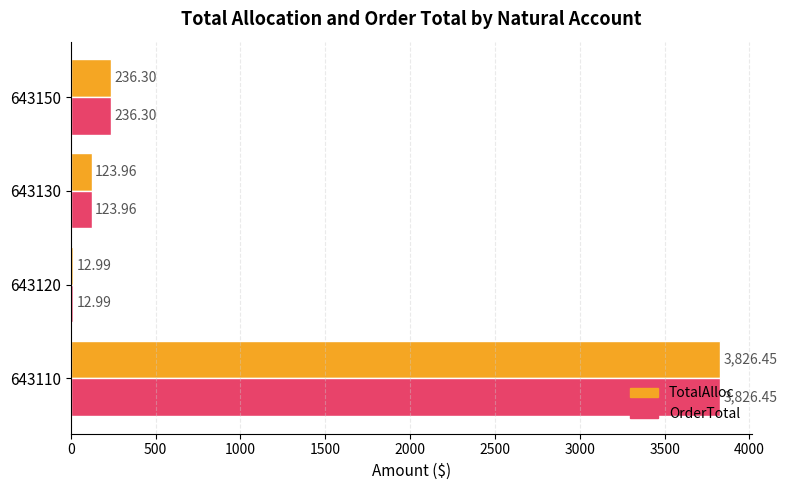

Is the value of TotalAlloc at 643110 greater than the value of OrderTotal at 643130?

Yes